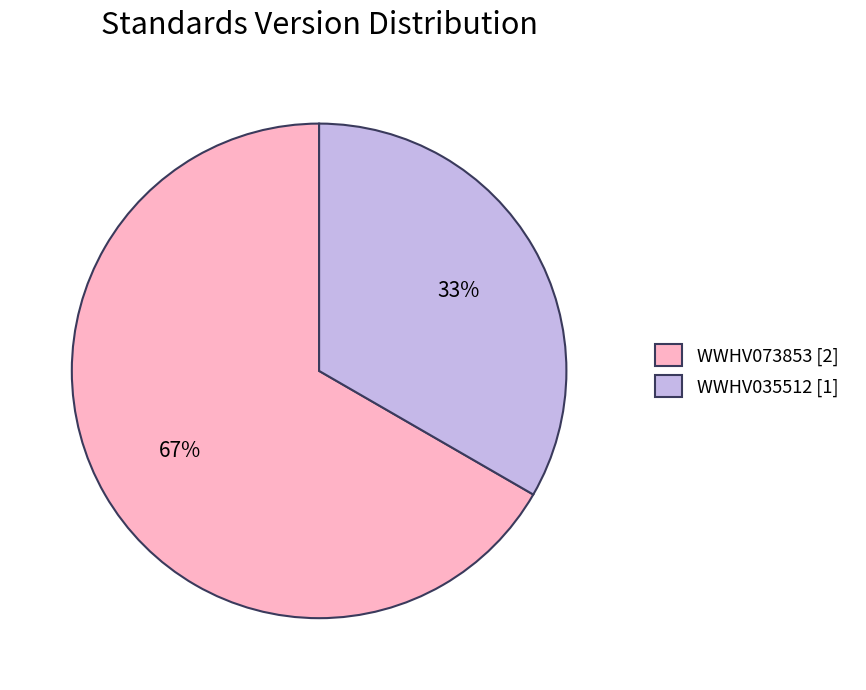

What is the ratio of the value at WWHV035512 to the value at WWHV073853?

0.5